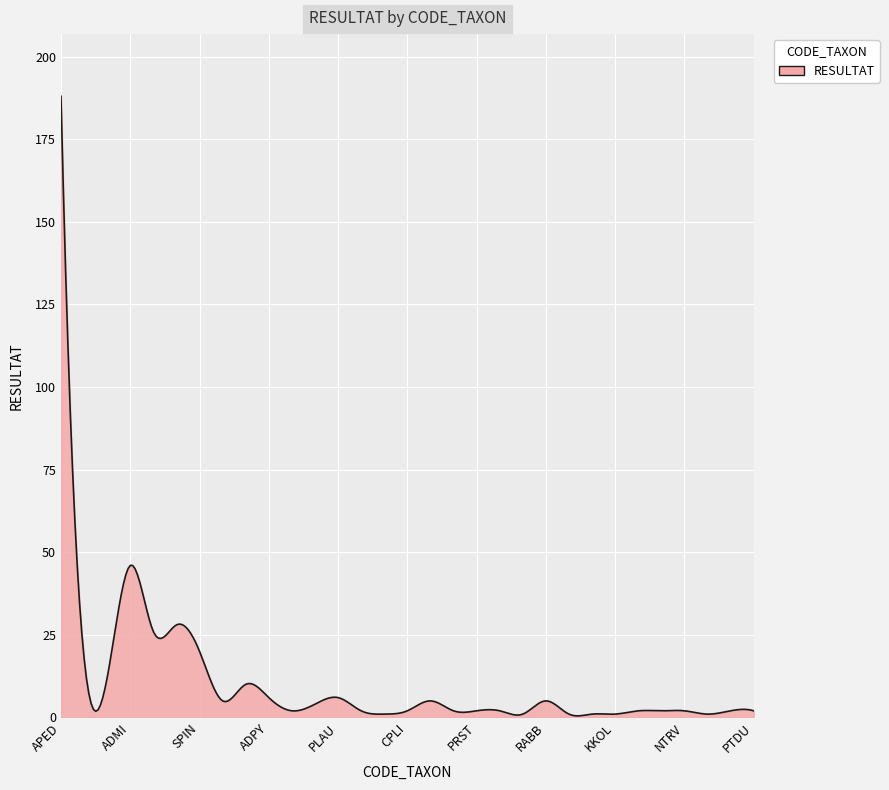

What is the difference between the maximum and minimum values?

187.5